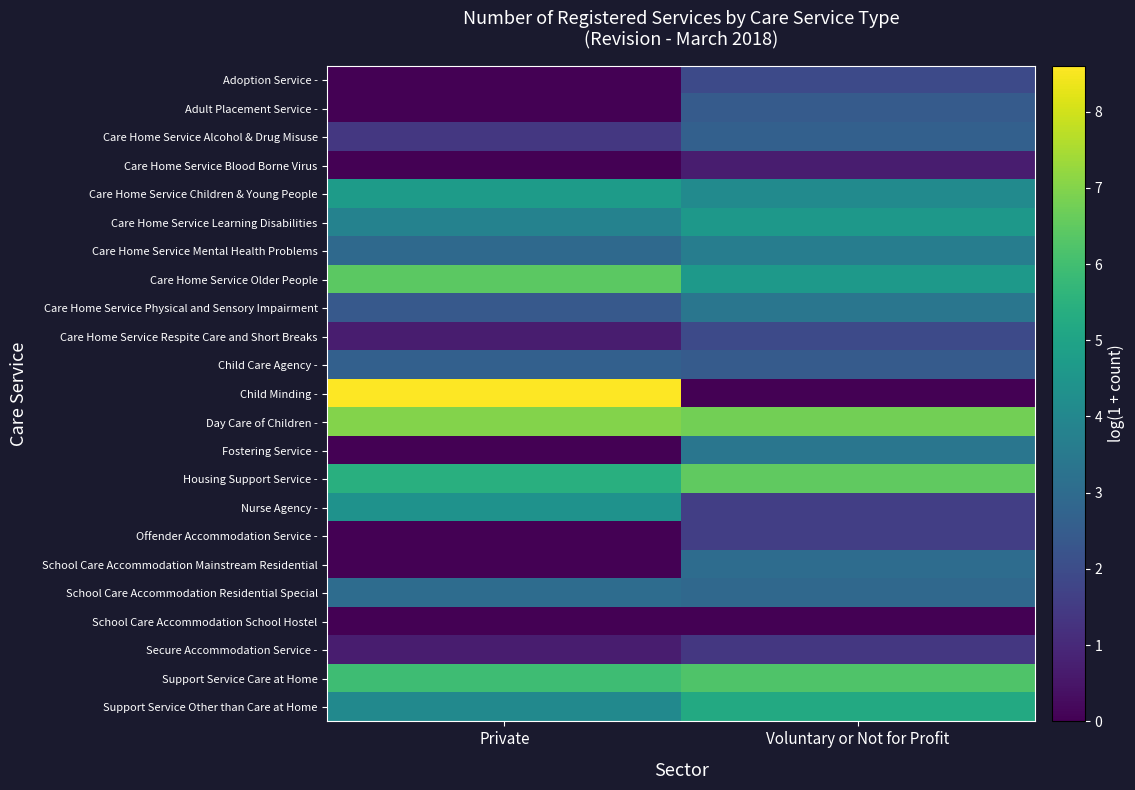

At which category is the sum across all series the highest?

Voluntary or Not for Profit